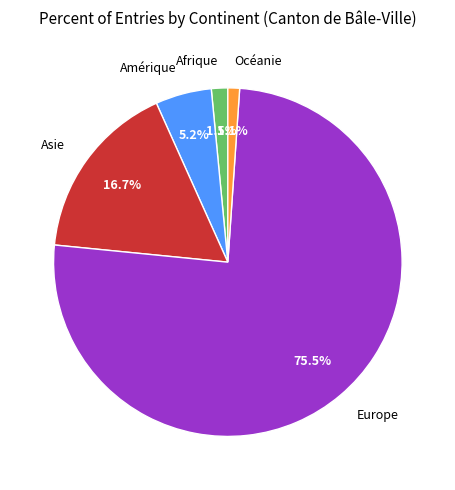

To the nearest percent, what portion does Océanie represent?

1%